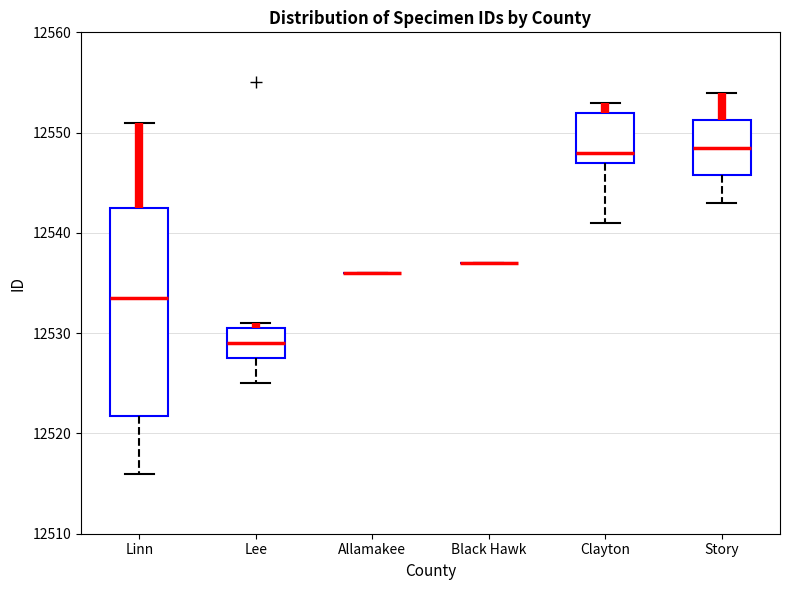

Reading left to right, transcribe this box plot: for each box, give where its median line is, the range the box spans, and where its two whiskers end, as read against the y-axis. The values are not printed on the chart, so give them approximately, as read against the axis.

Linn: median 12534, box 12522 to 12543, whiskers 12516 to 12551
Lee: median 12529, box 12528 to 12531, whiskers 12525 to 12531 (just above the box's upper edge)
Allamakee: box collapsed to a line at 12536, whiskers 12536 to 12536
Black Hawk: box collapsed to a line at 12537, whiskers 12537 to 12537
Clayton: median 12548, box 12547 to 12552, whiskers 12541 to 12553
Story: median 12549, box 12546 to 12551, whiskers 12543 to 12554